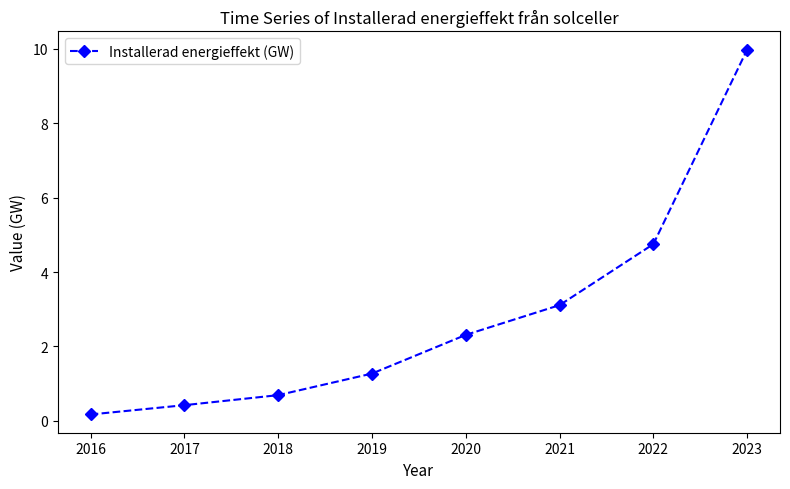

What is the sum of all values?

22.7